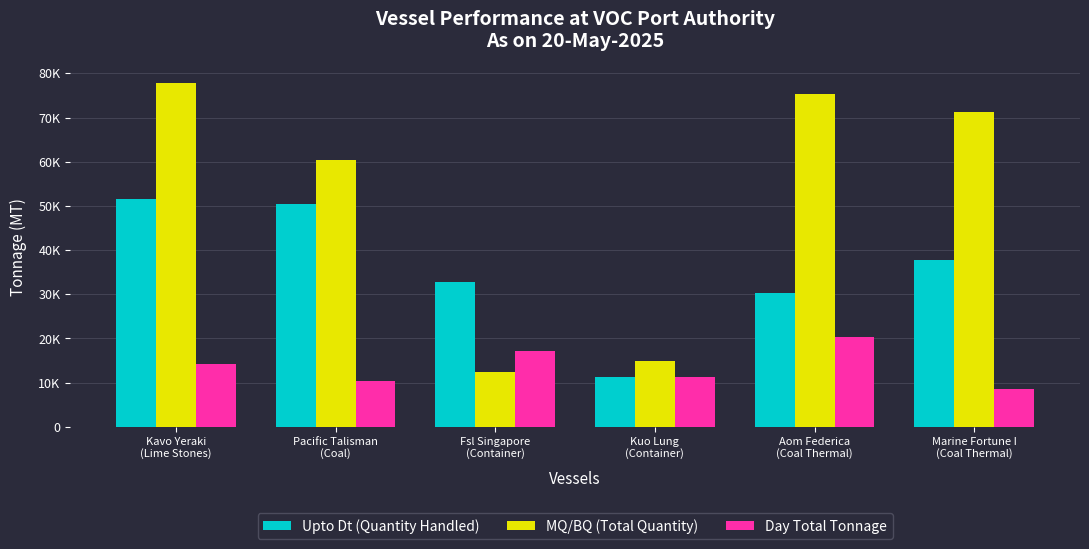

What is the total value across all series at Fsl Singapore
(Container)?

62455